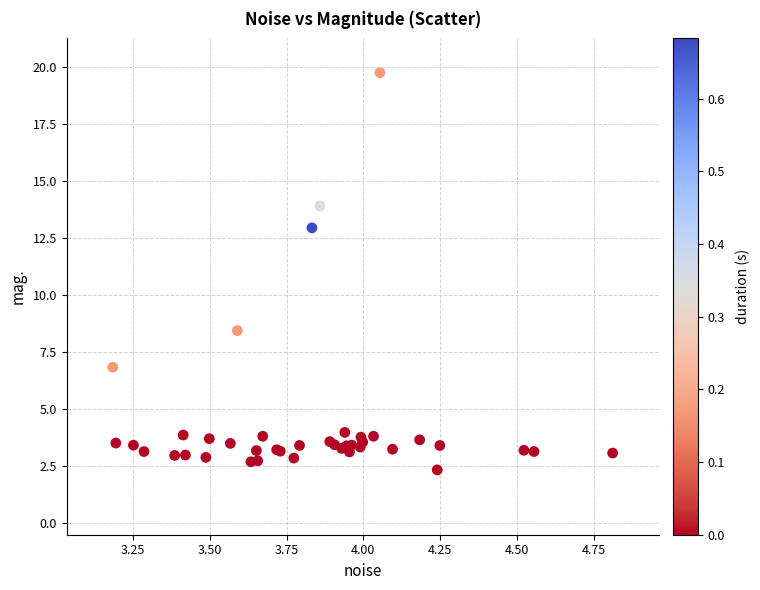

What Y value in the scatter plot is closest to 11?

12.9